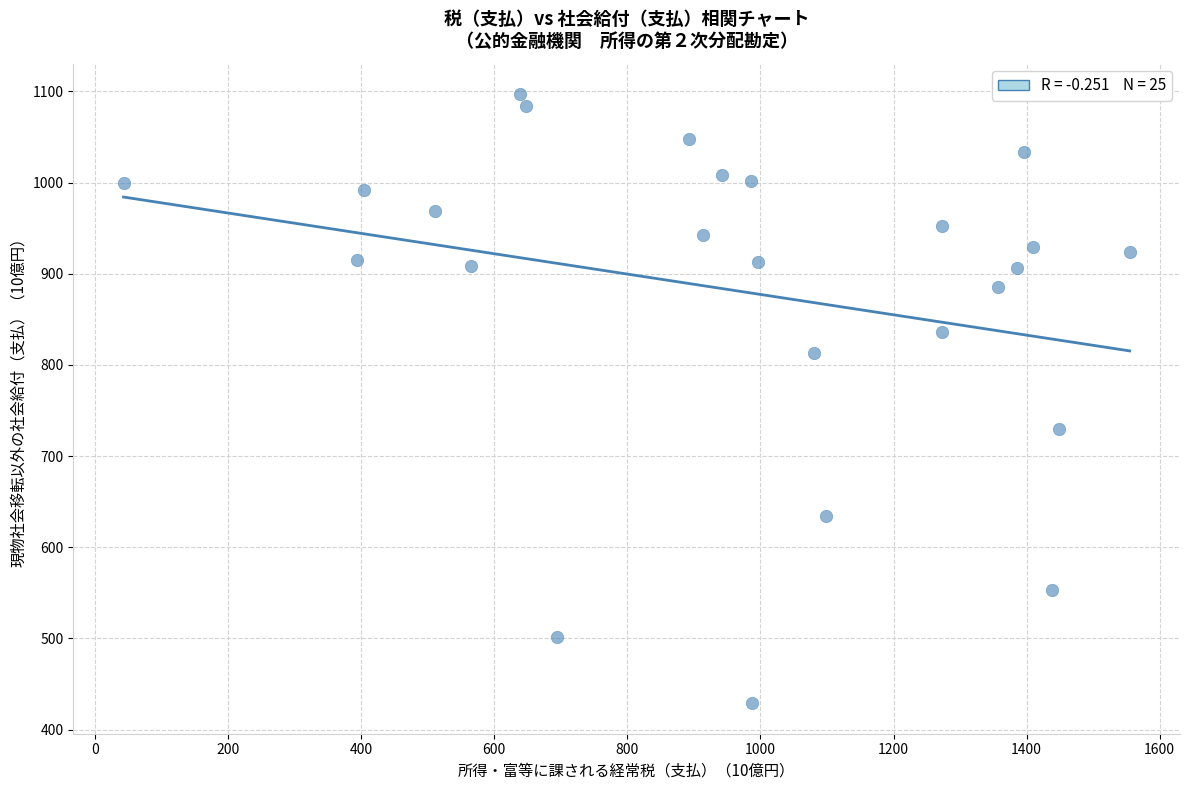

What is the range of Y values (max minus min)?

668.2